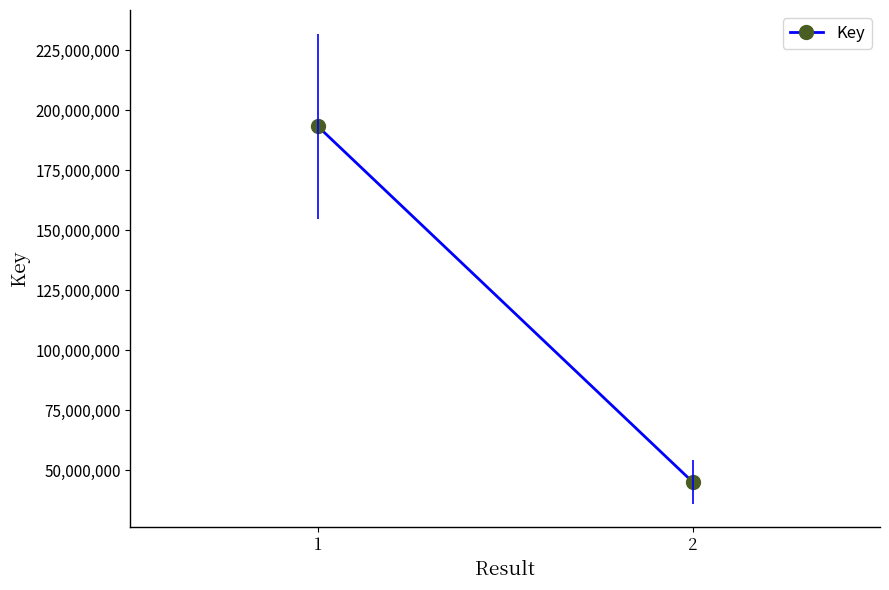

What is the average value?

119179491